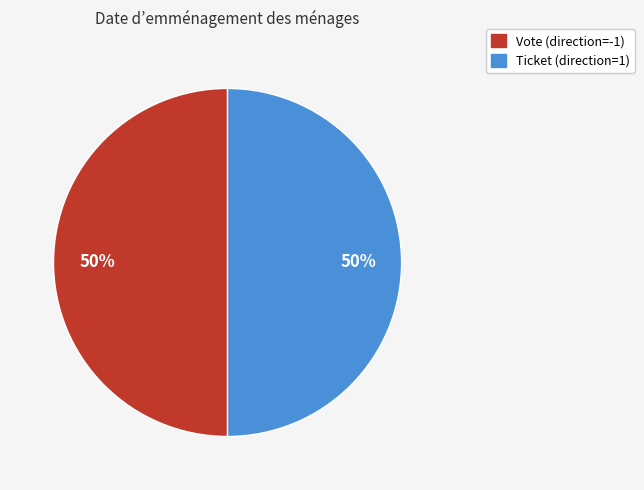

True or false: Vote accounts for 50% of the total.

True